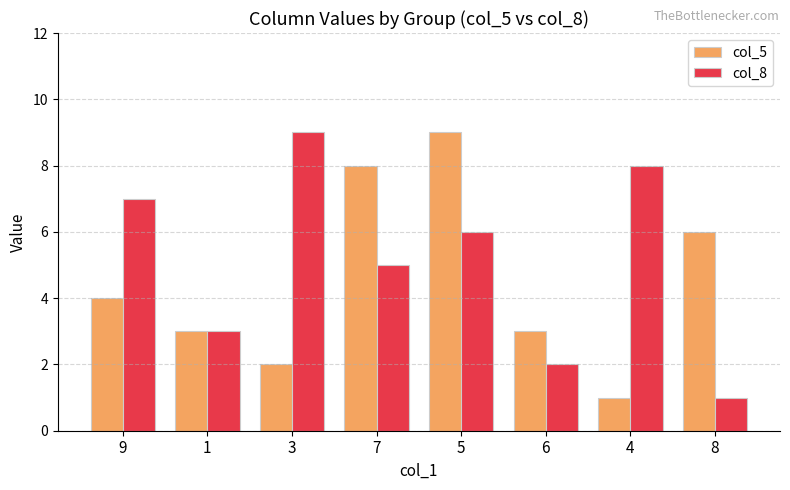

Between 6 and 8, which series saw the biggest shift?

col_5